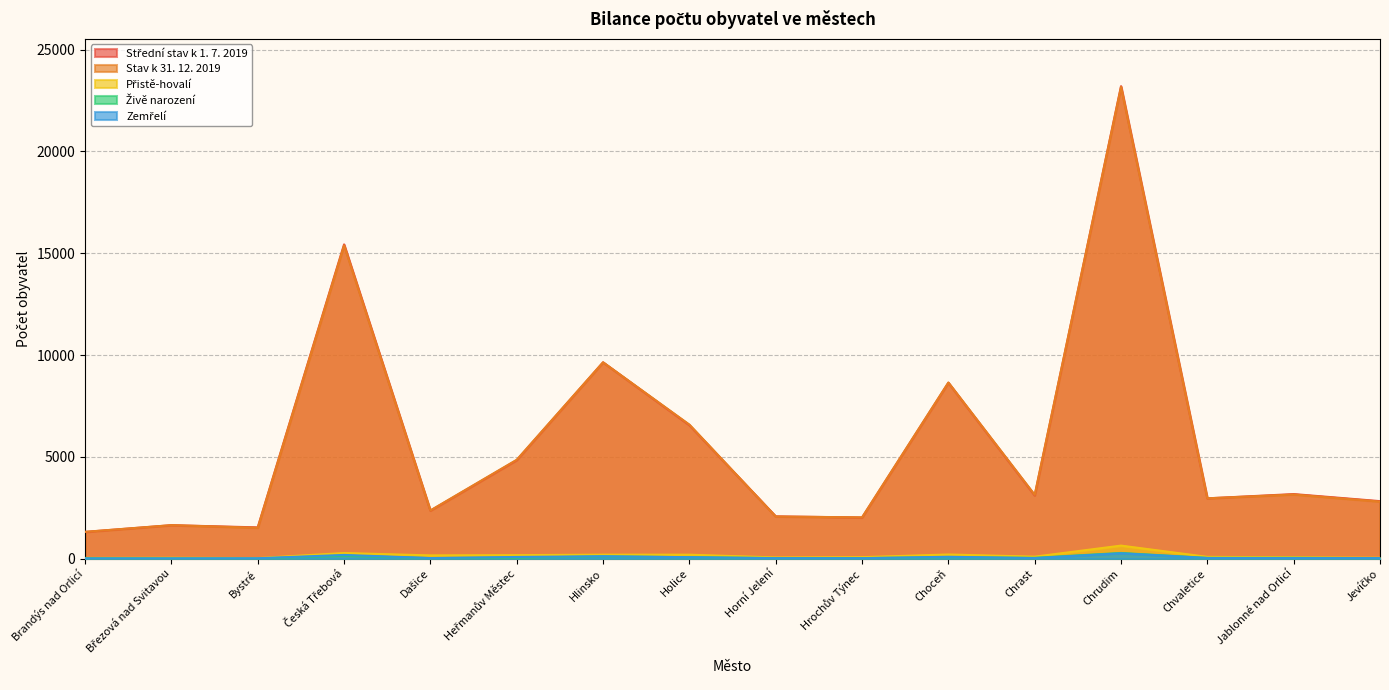

At Chvaletice, list the series in order from largest to smallest.

Stav k 31. 12. 2019, Střední stav k 1. 7. 2019, Přistě-hovalí, Živě narození, Zemřelí